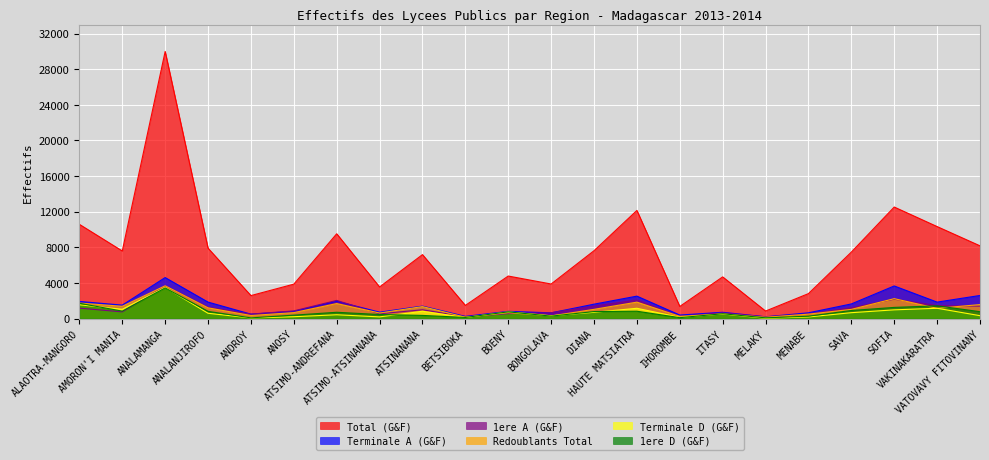

How many categories are shown in the chart?

22